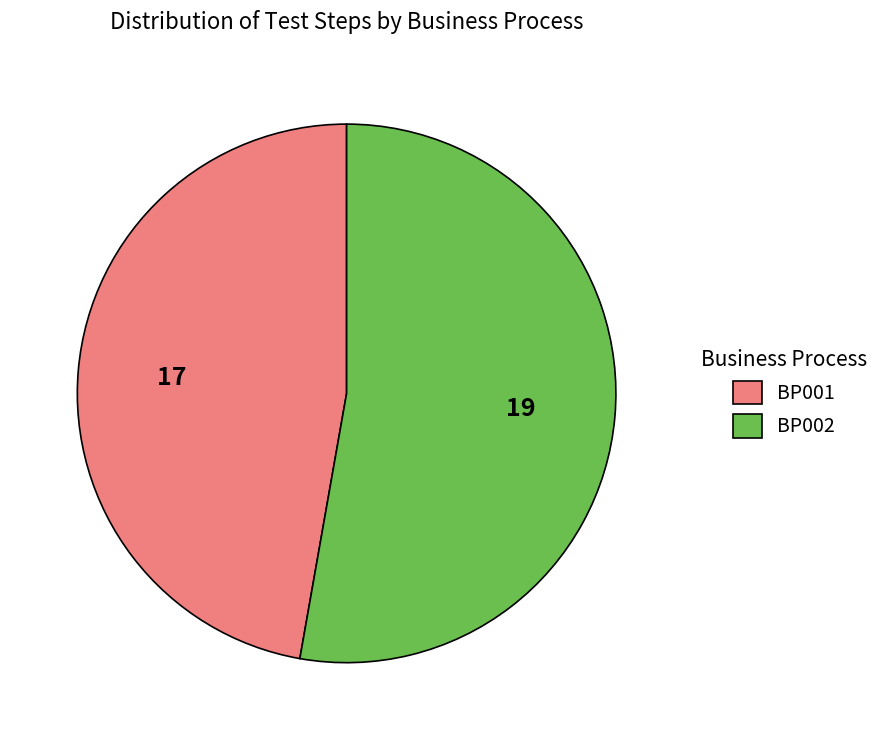

Rank the categories by value from lowest to highest.

BP001, BP002